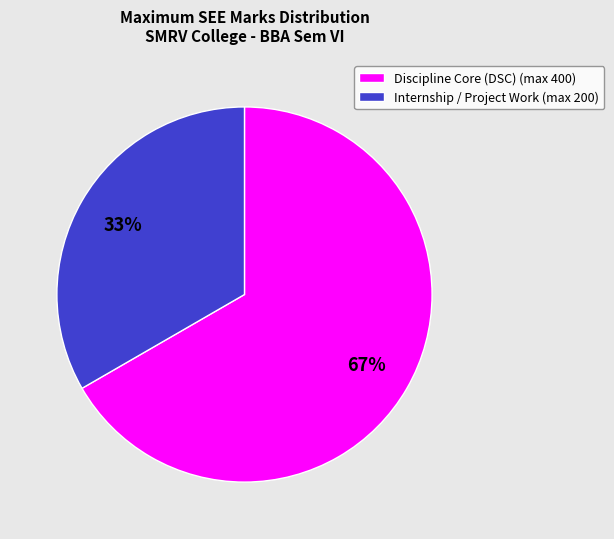

Which category has the smallest portion of the pie?

Internship / Project Work (max 200)